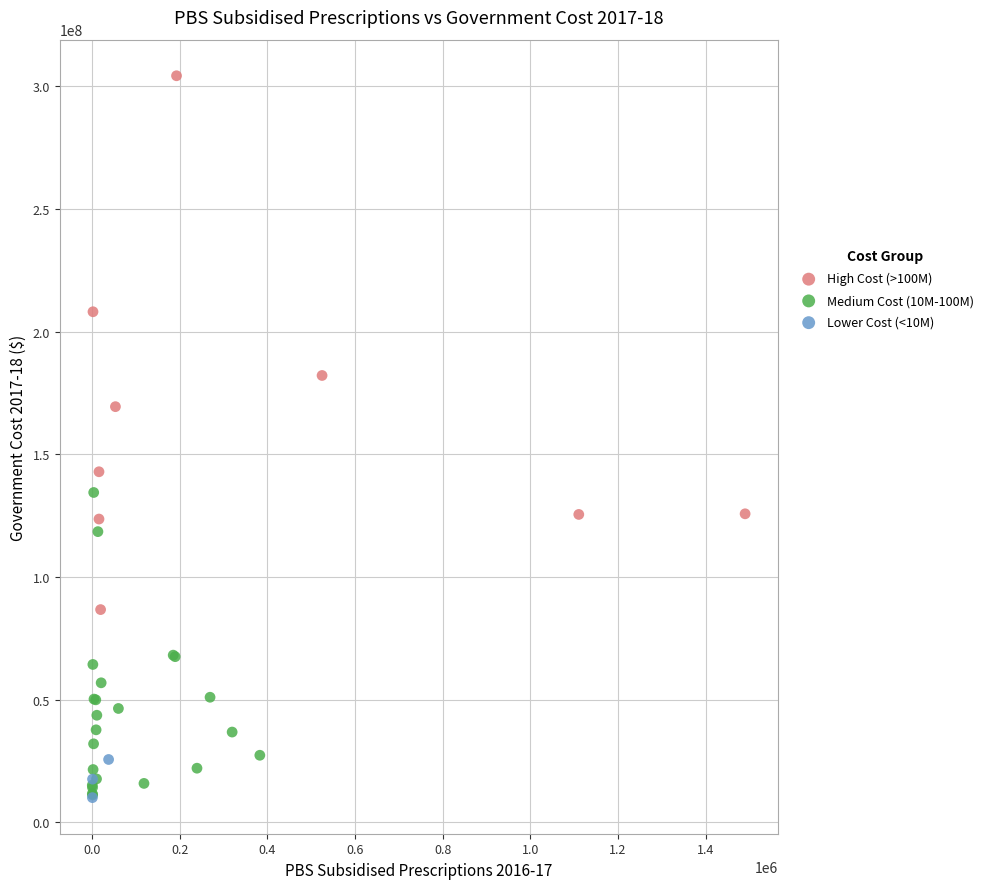

Which series contains the highest Y value?

High Cost (>100M)